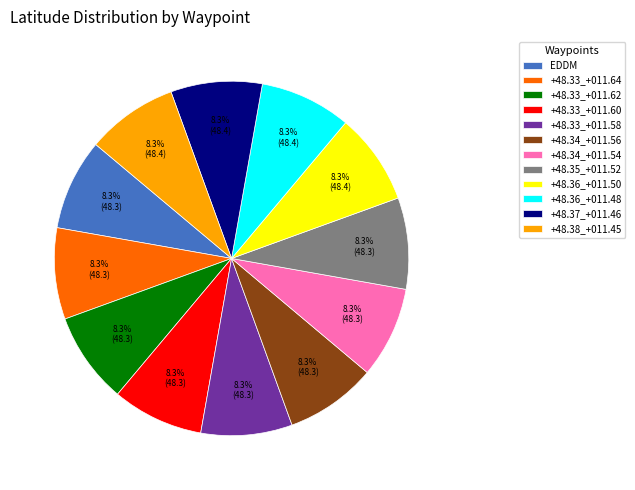

Is there a majority slice in this chart?

No